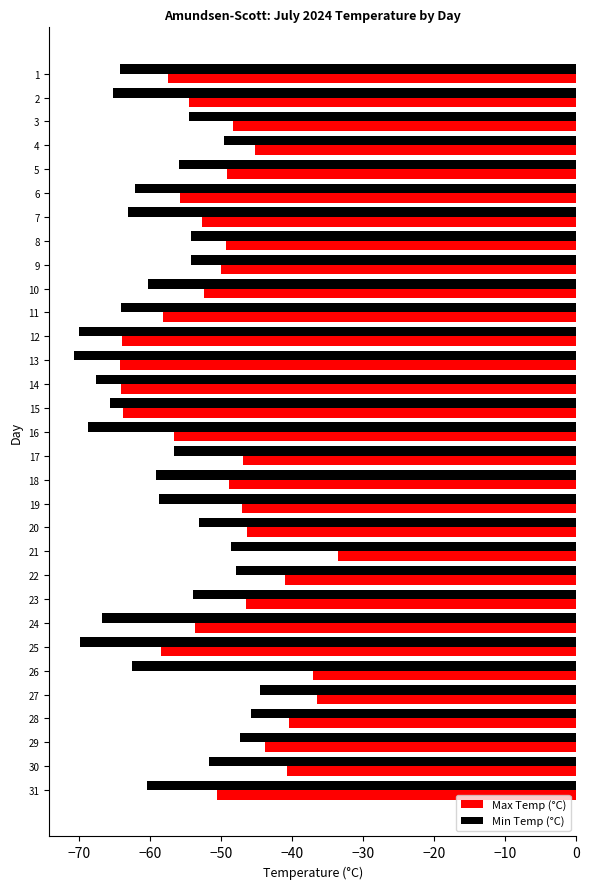

Which series has the widest spread of values?

Max Temp (°C)